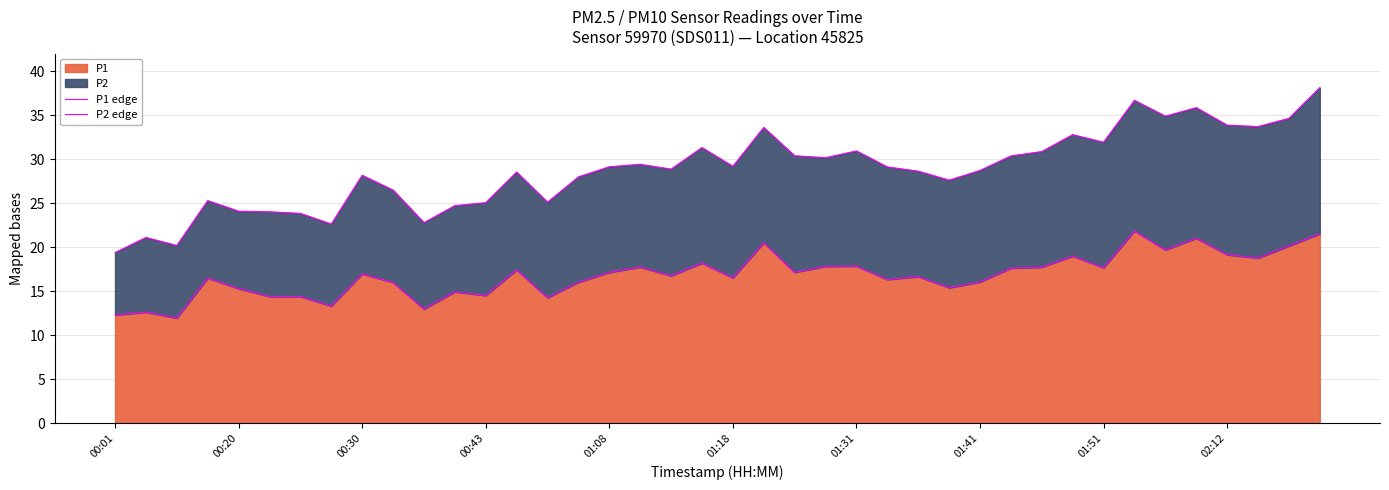

The P1 series shows 16.5 at 01:18. True or false?

True